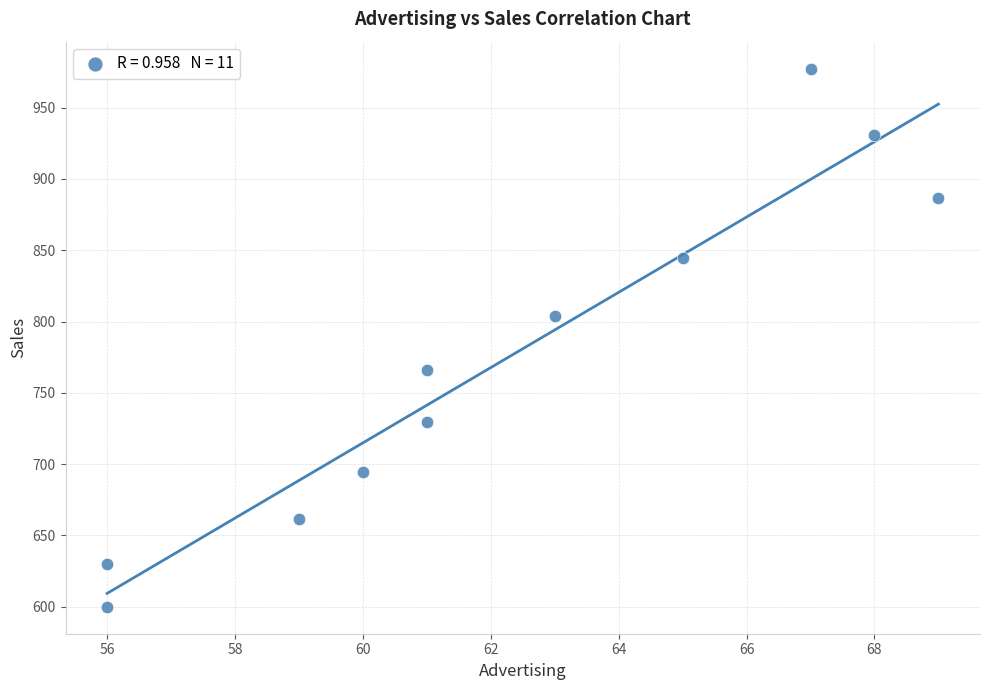

What Y value in the scatter plot is closest to 788?

804.1